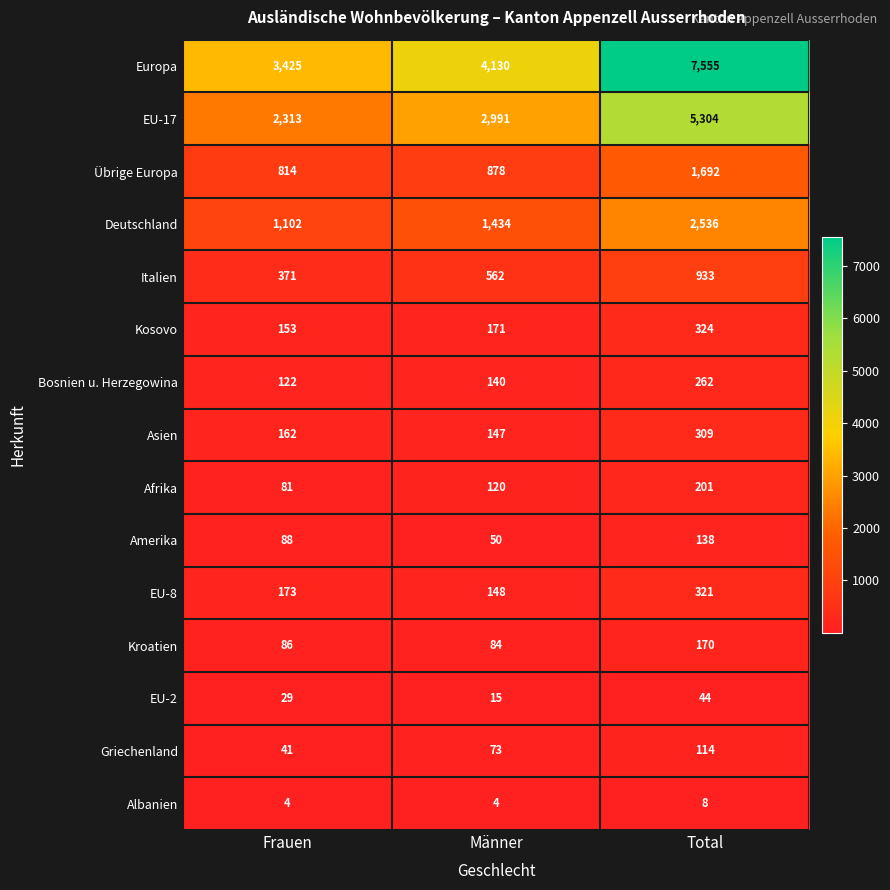

Which category has the lowest value in the Übrige Europa series?

Frauen